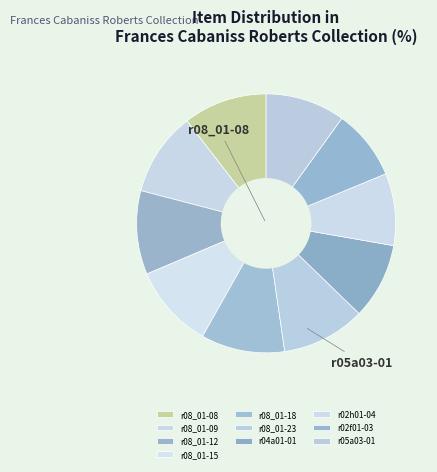

Does any single category account for the majority?

No